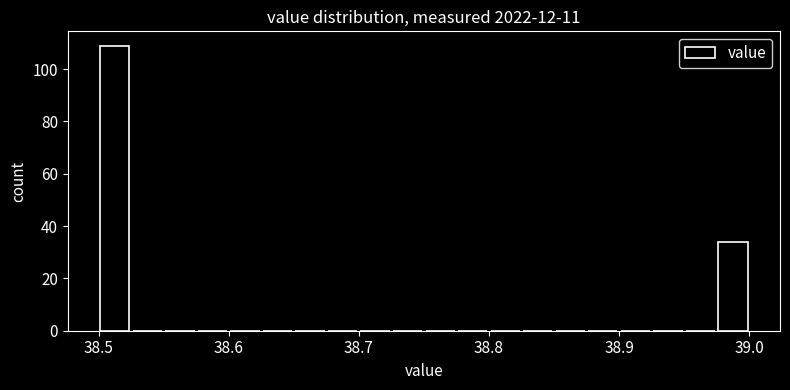

Around what value on the x-axis is the tallest bar? Give the approximate position of its centre, as read against the axis.

38.51